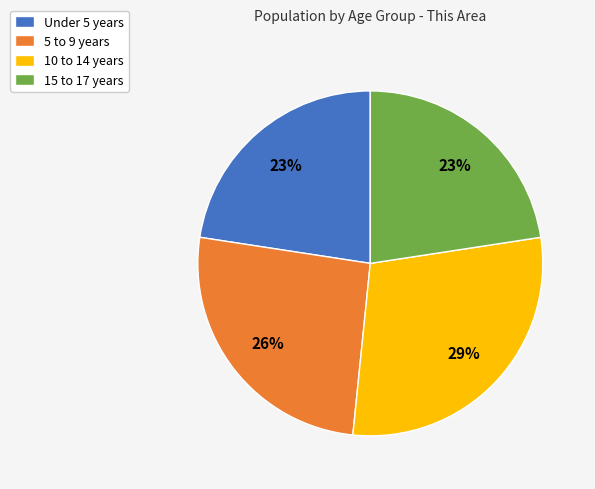

Does 5 to 9 years represent more than half of the total?

No